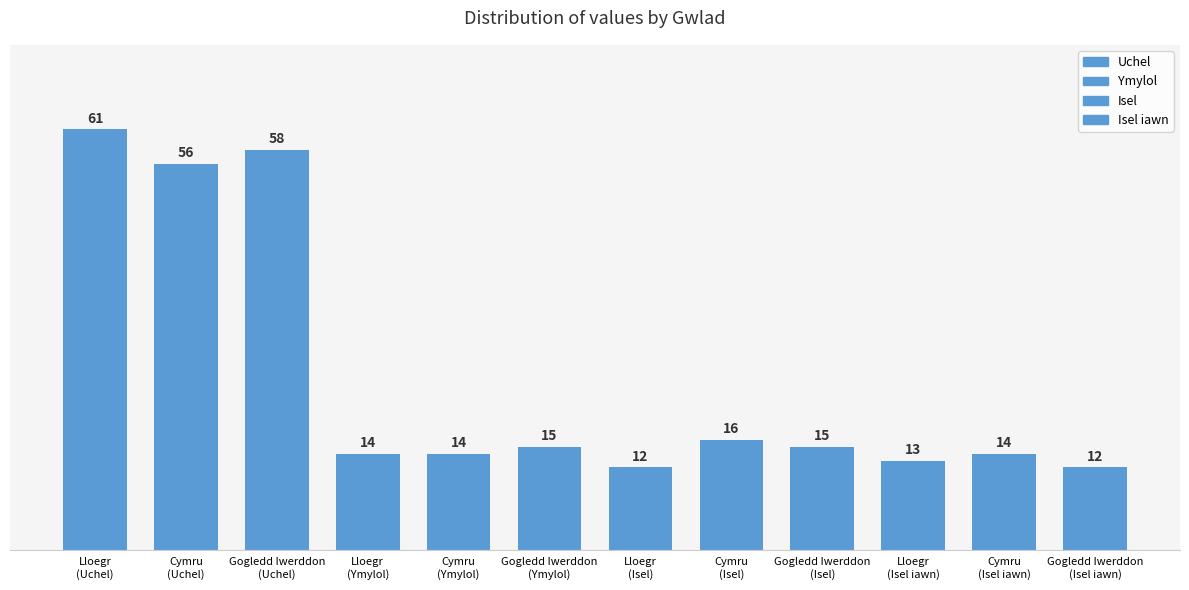

Rank the series by their maximum value, from lowest to highest.

Isel iawn, Ymylol, Isel, Uchel